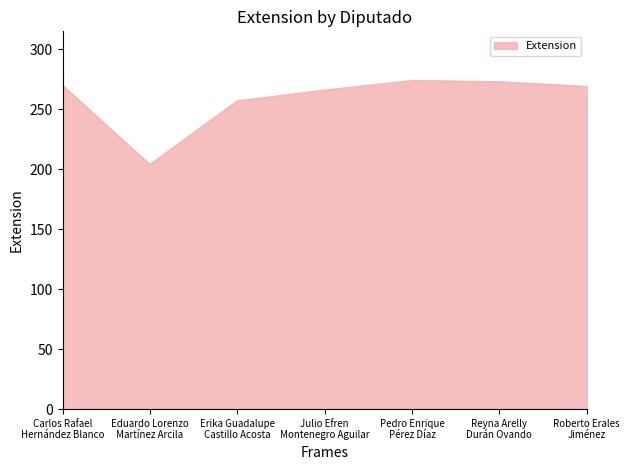

What is the greatest value displayed?

274